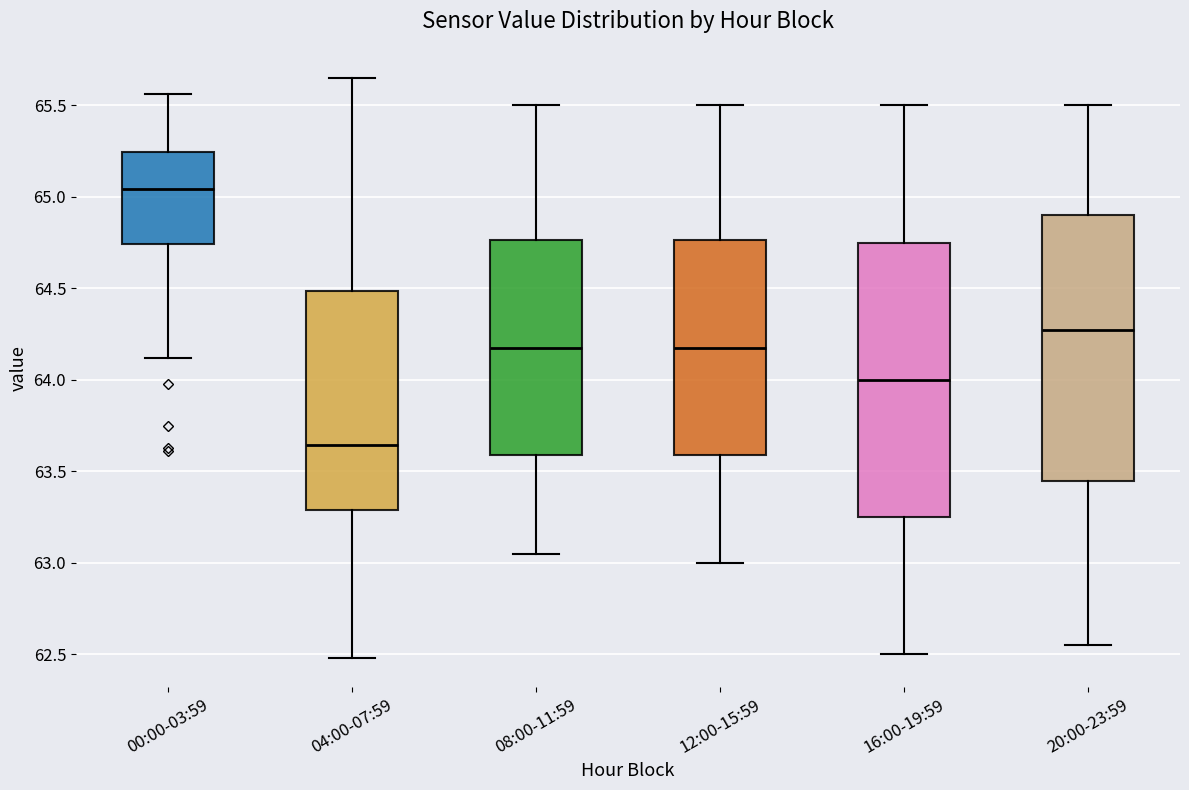

Reading left to right, read every box against the y-axis: the position of its median line, the range the box covers, and the ends of its whiskers. The values are not printed on the chart, so give them approximately, as read against the axis.

00:00-03:59: median 65.05, box 64.75 to 65.25, whiskers 64.10 to 65.55
04:00-07:59: median 63.65, box 63.30 to 64.50, whiskers 62.50 to 65.65
08:00-11:59: median 64.20, box 63.60 to 64.75, whiskers 63.05 to 65.50
12:00-15:59: median 64.20, box 63.60 to 64.75, whiskers 63.00 to 65.50
16:00-19:59: median 64.00, box 63.25 to 64.75, whiskers 62.50 to 65.50
20:00-23:59: median 64.30, box 63.45 to 64.90, whiskers 62.55 to 65.50